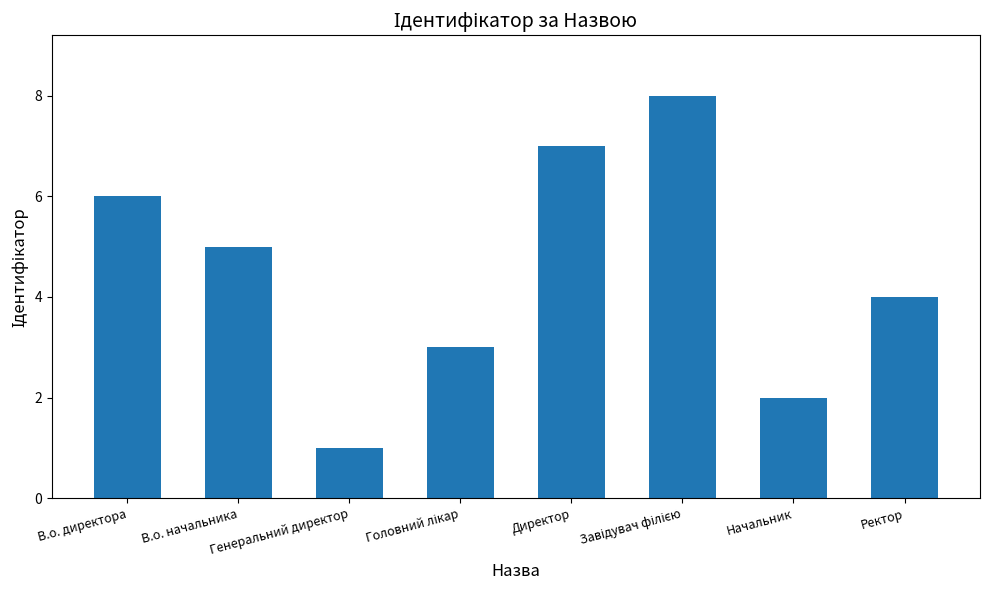

What is the difference between the maximum and minimum values?

7